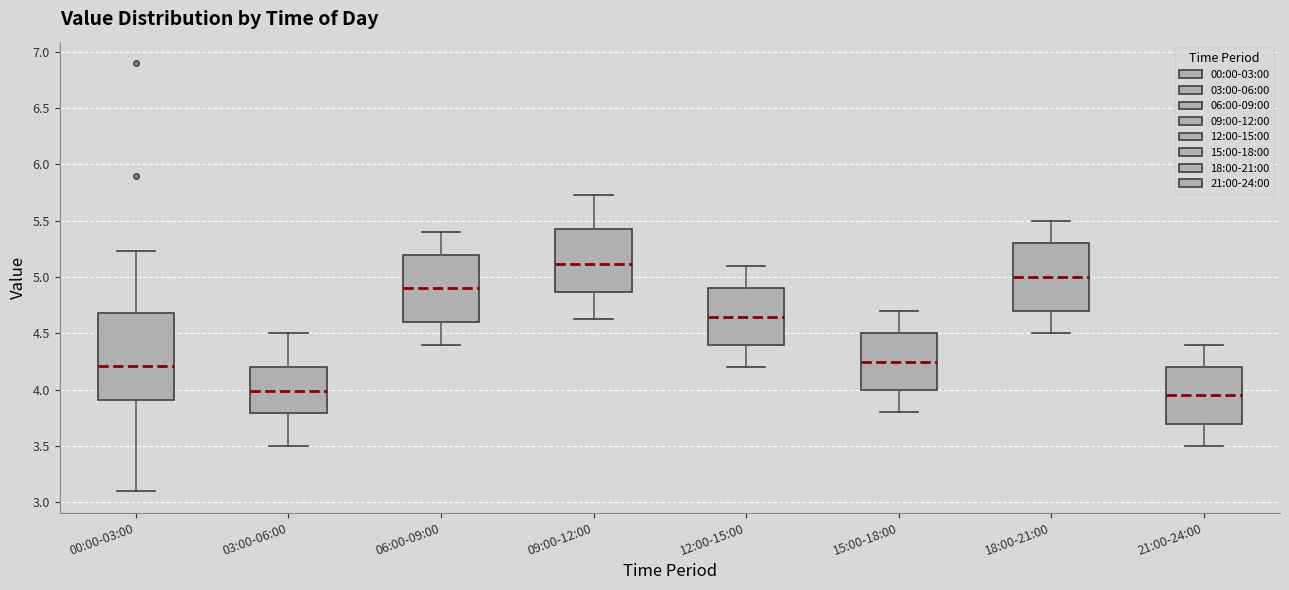

Comparing the boxes themselves (not the whiskers), which one is the tallest?

00:00-03:00